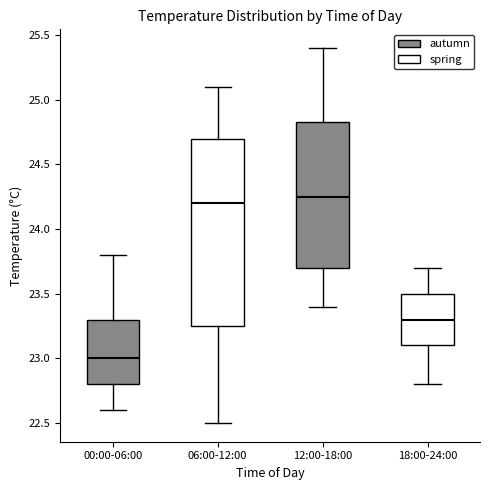

Which box's median line is the highest?

12:00-18:00